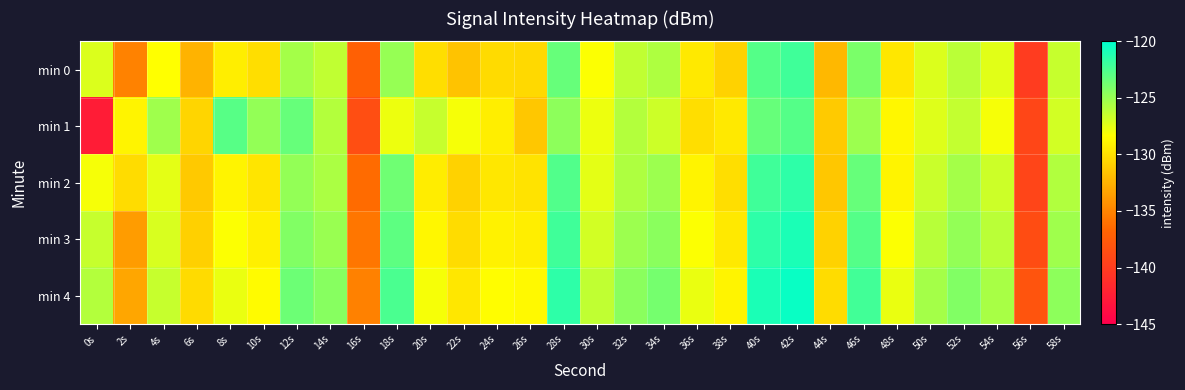

Which series has the largest range (max minus min)?

min 1